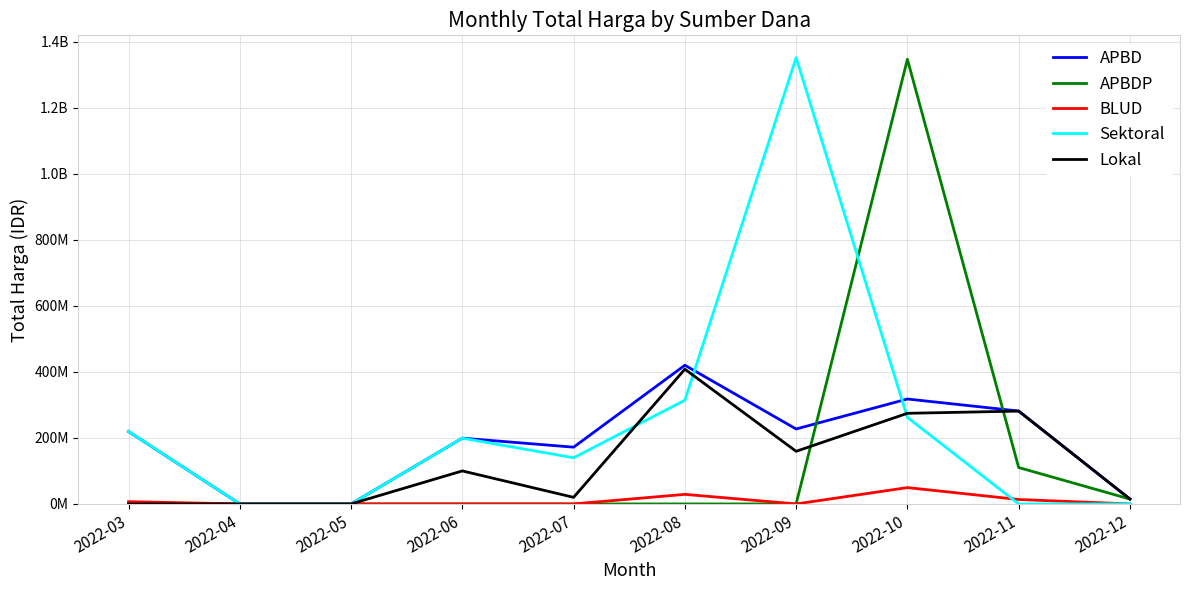

True or false: Lokal and APBD intersect in this chart.

False